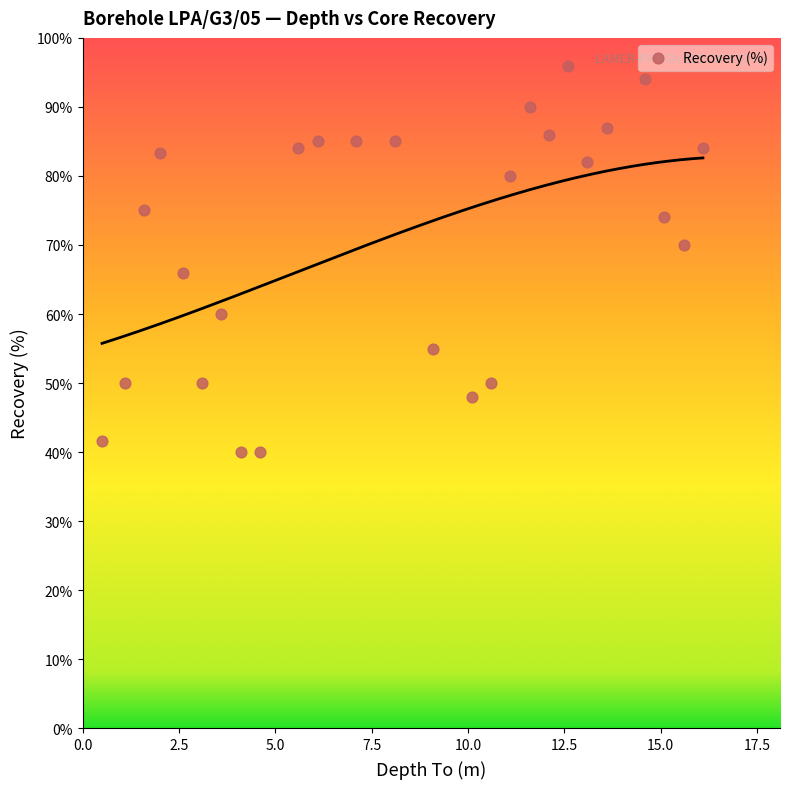

What is the range of X values (max minus min)?

15.6